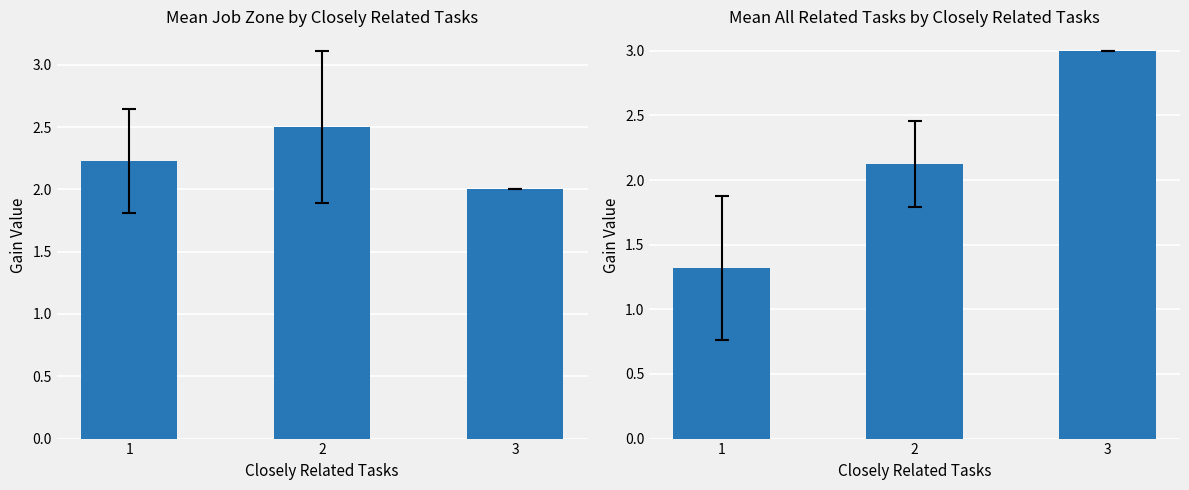

List the labels in order of Job Zone value, largest first.

2, 1, 3